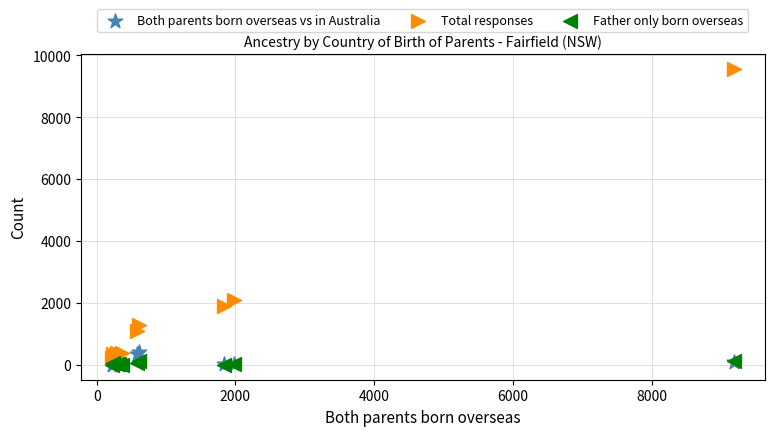

Across all series, what Y value is closest to 4777?

2081